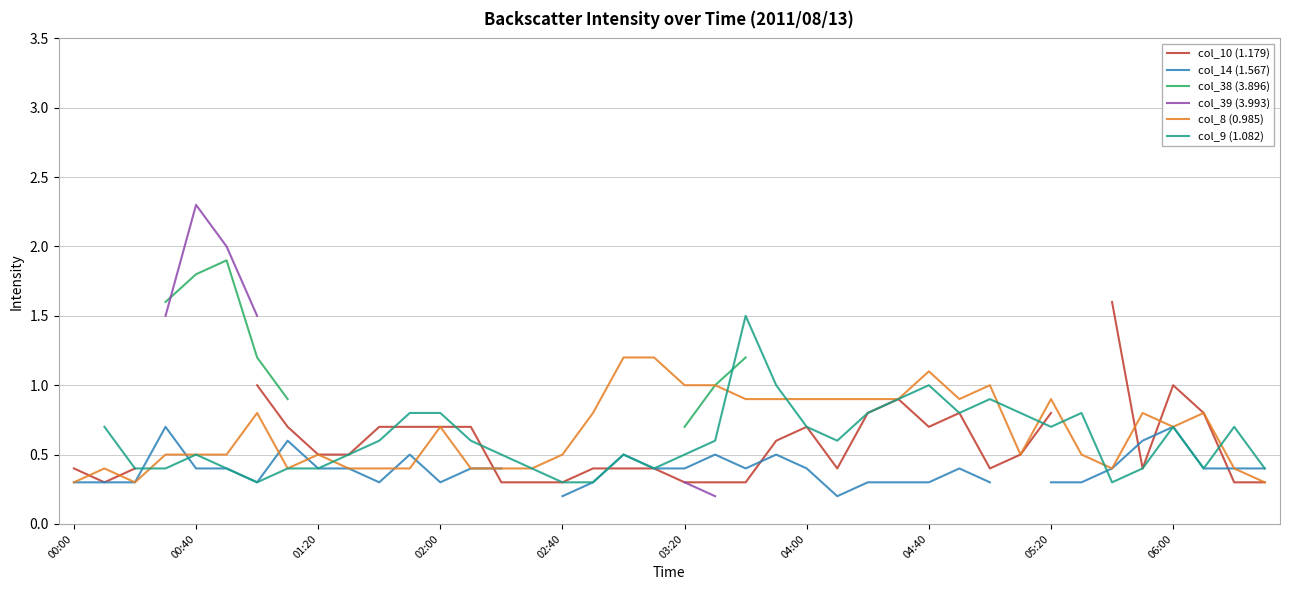

True or false: col_8 (0.985) has a value of 0.9 at 05:20.

True